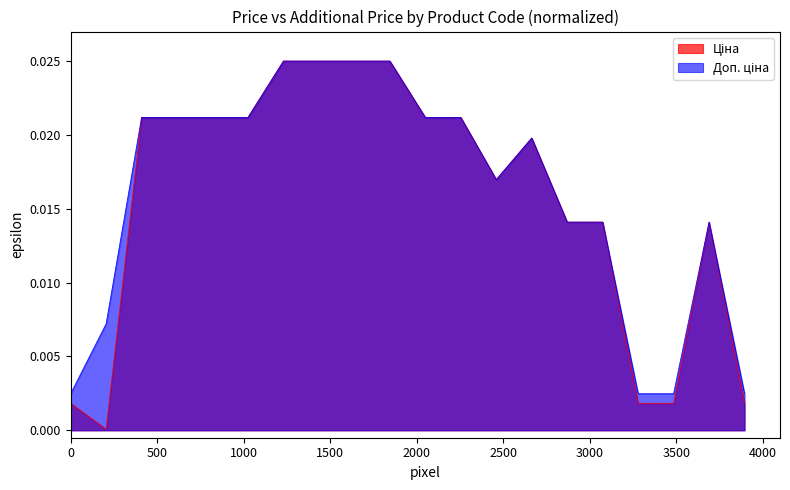

Does the chart display data point markers on the line(s)?

No